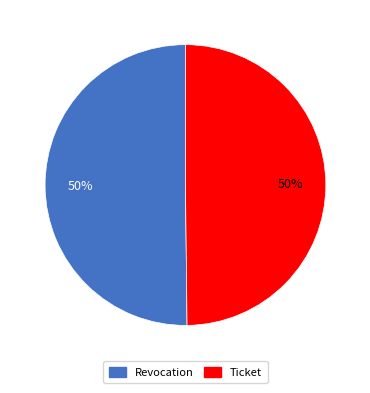

What percentage is the Revocation slice, to the nearest percent?

50%